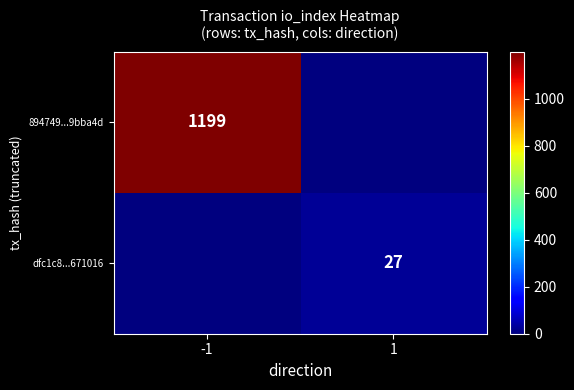

The 894749...9bba4d series shows 1199 at -1. True or false?

True